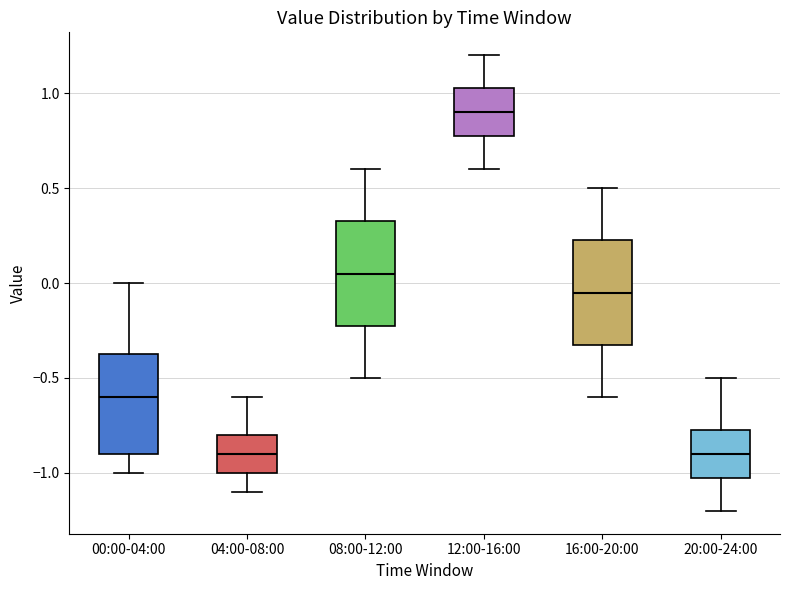

Reading left to right, read every box against the y-axis: the position of its median line, the range the box covers, and the ends of its whiskers. The values are not printed on the chart, so give them approximately, as read against the axis.

00:00-04:00: median -0.60, box -0.90 to -0.35, whiskers -1.00 to 0.00
04:00-08:00: median -0.90, box -1.00 to -0.80, whiskers -1.10 to -0.60
08:00-12:00: median 0.05, box -0.20 to 0.35, whiskers -0.50 to 0.60
12:00-16:00: median 0.90, box 0.80 to 1.05, whiskers 0.60 to 1.20
16:00-20:00: median -0.05, box -0.30 to 0.25, whiskers -0.60 to 0.50
20:00-24:00: median -0.90, box -1.00 to -0.75, whiskers -1.20 to -0.50